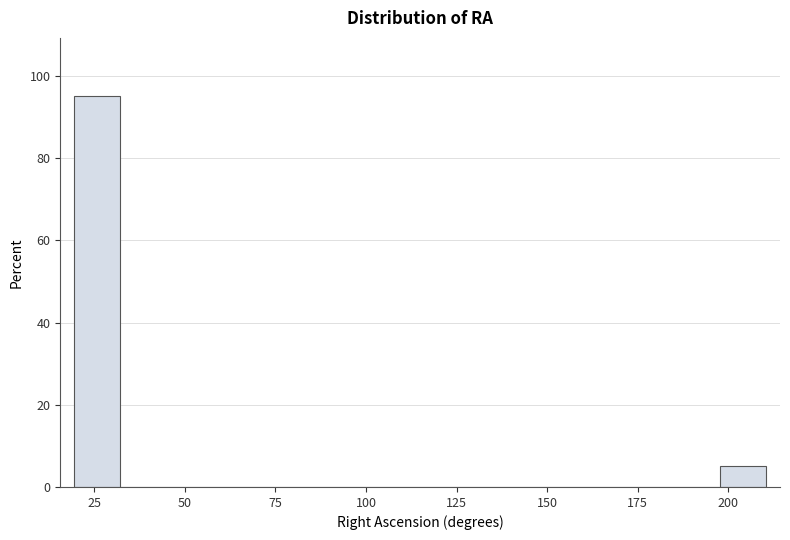

Around what value on the x-axis is the tallest bar? Give the approximate position of its centre, as read against the axis.

25